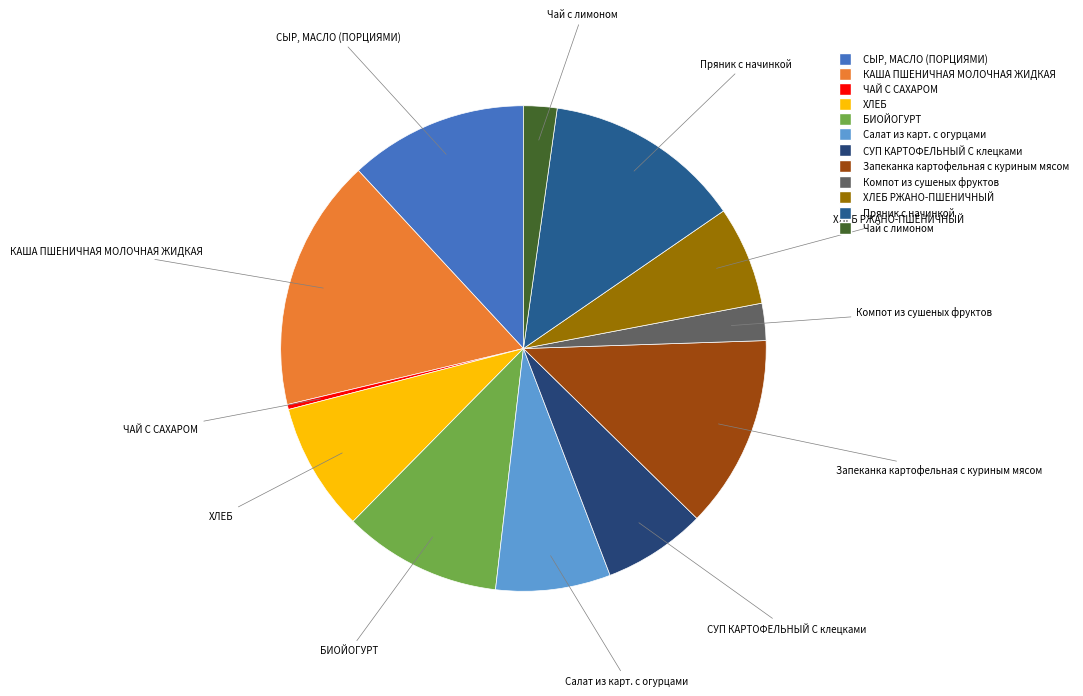

Is there a majority slice in this chart?

No